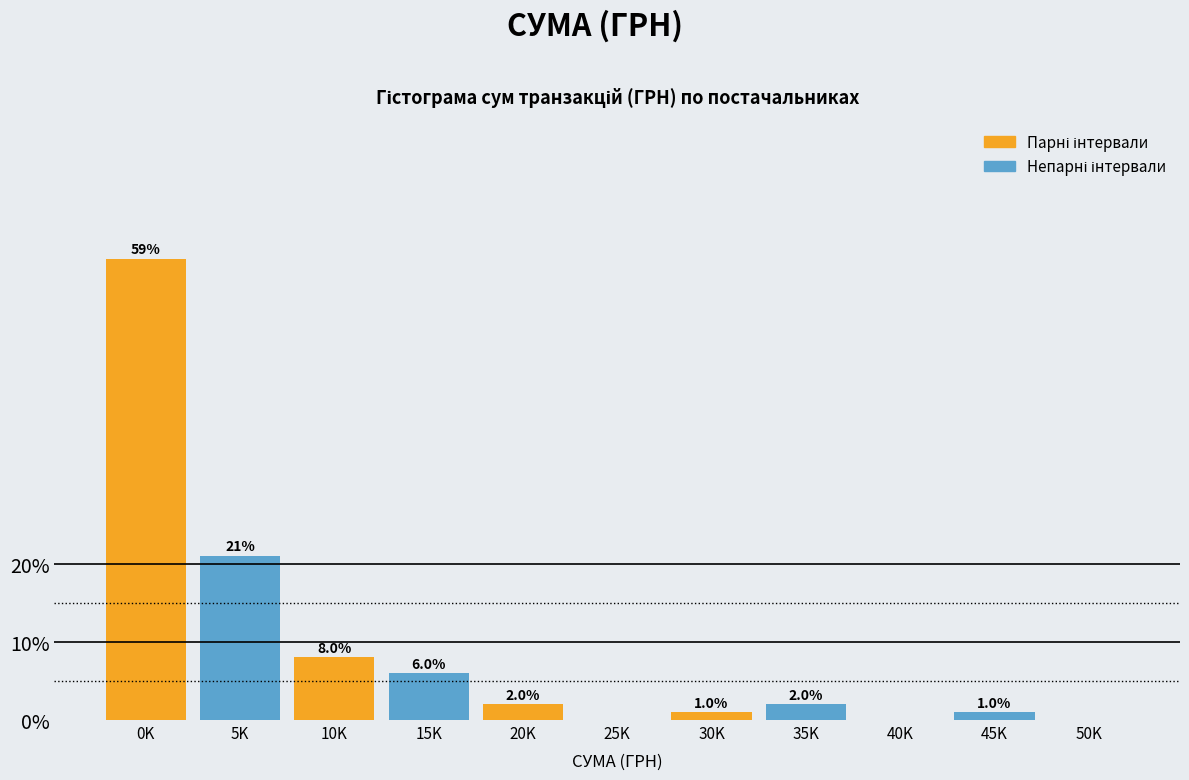

Reading right to left, what are all the values shown in this chart?

50K=0	45K=1	40K=0	35K=2	30K=1	25K=0	20K=2	15K=6	10K=8	5K=21	0K=59